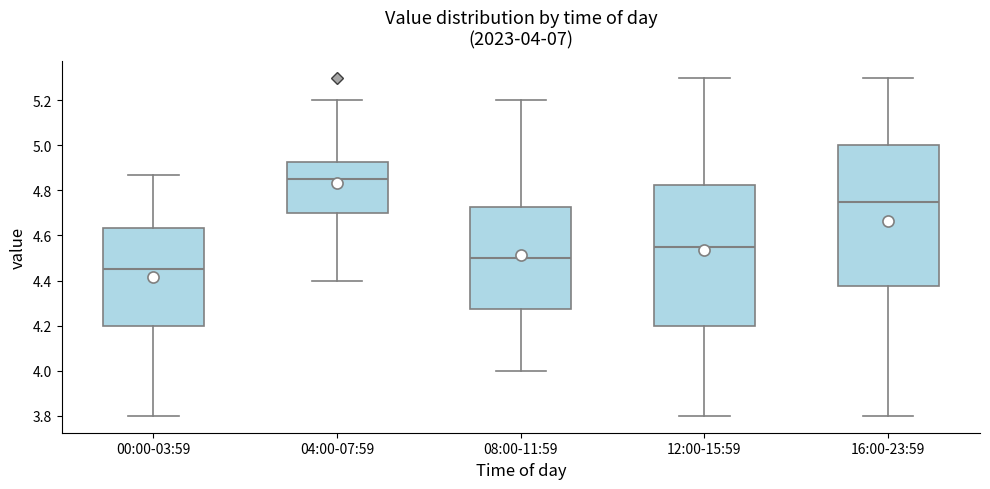

Which box's median line is the lowest?

00:00-03:59